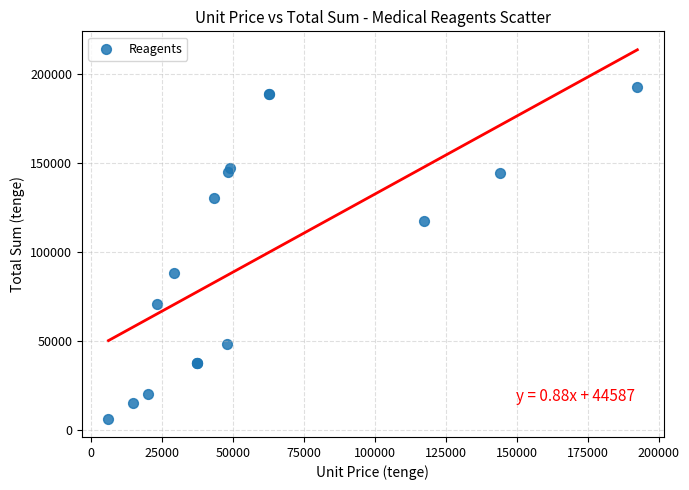

What Y value in the scatter plot is closest to 99350?

88200